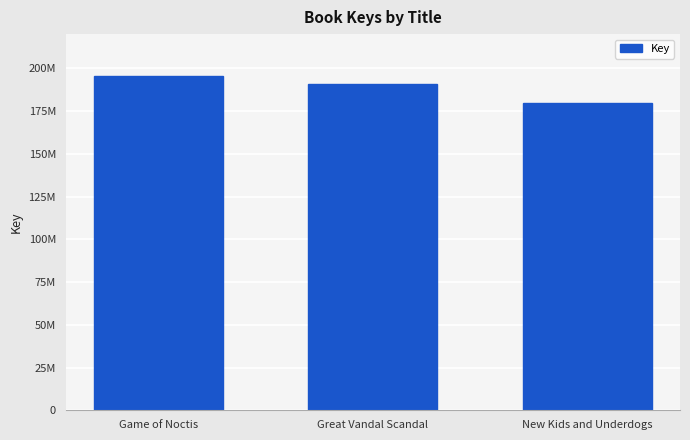

Which has a higher value, Great Vandal Scandal or New Kids and Underdogs?

Great Vandal Scandal